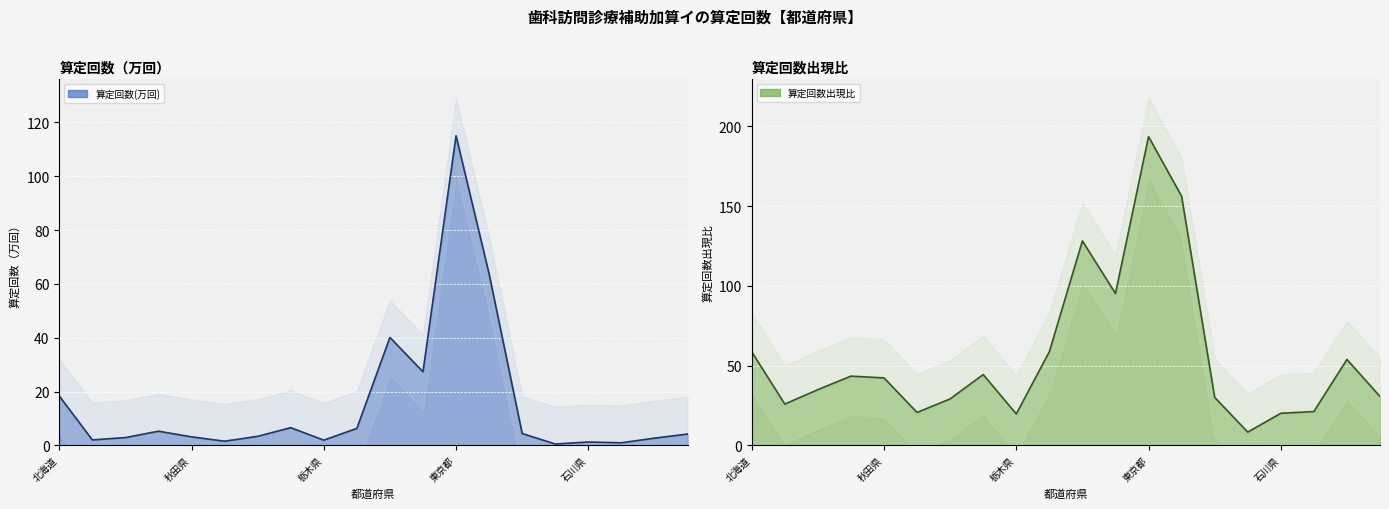

What is the smallest value displayed?

0.6